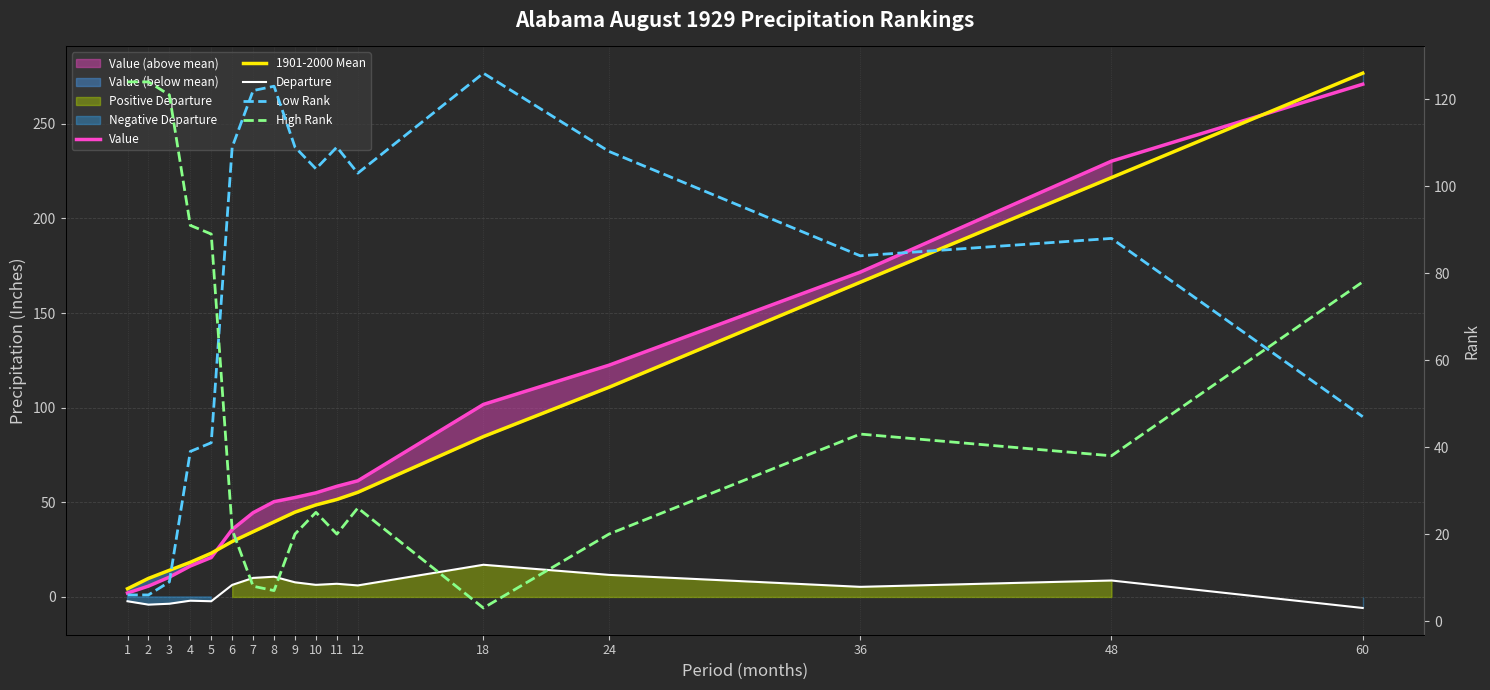

Which series has the largest total across all categories?

Low Rank